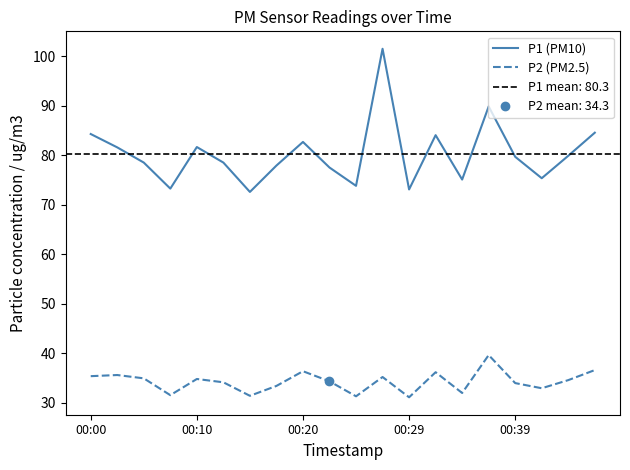

How many interior local valleys does the P1 (PM10) series have?

6